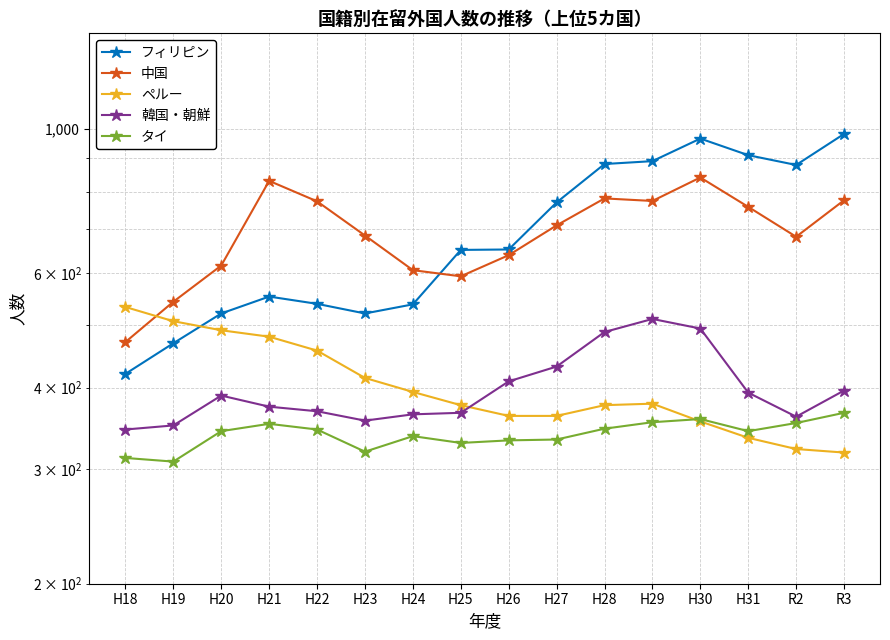

True or false: タイ has a value of 332 at H26.

True